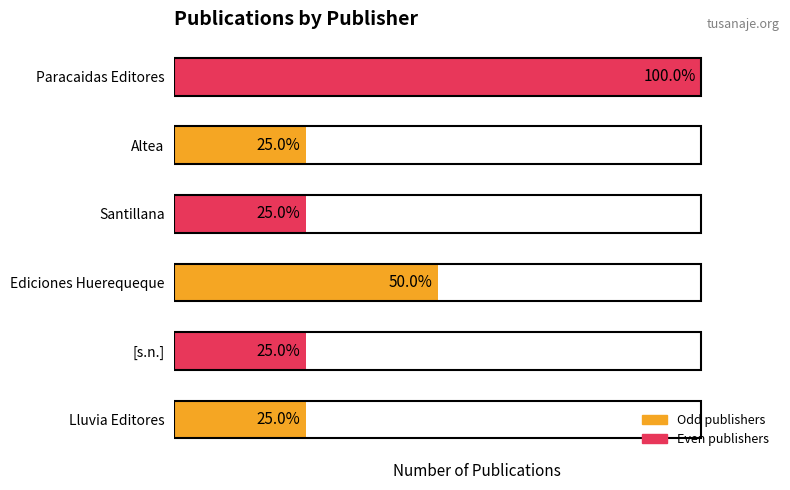

Which label corresponds to the largest value in the chart?

Paracaidas Editores